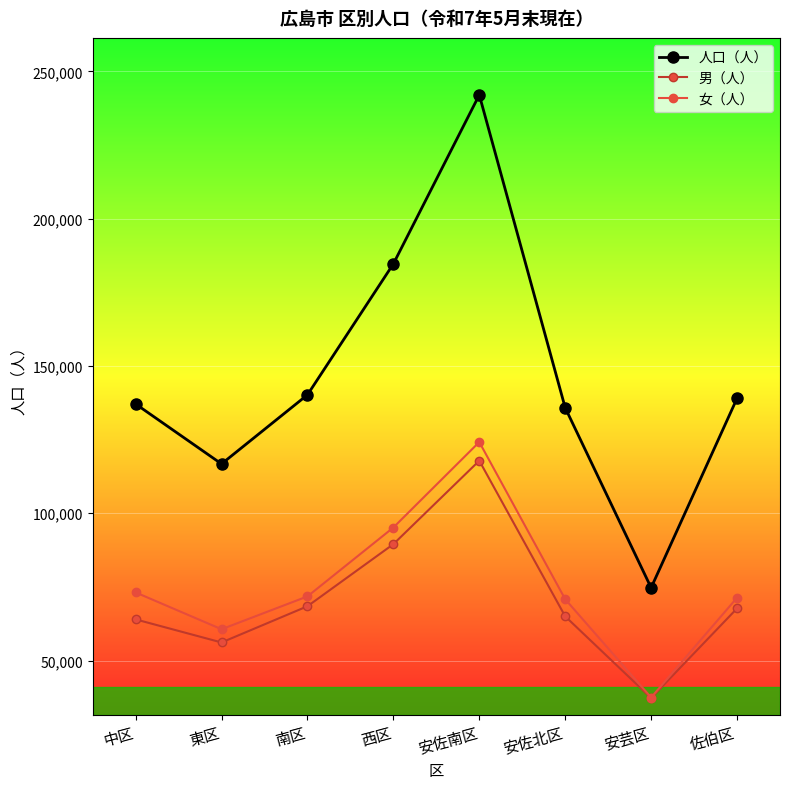

The 人口（人） series shows 137079 at 中区. True or false?

True